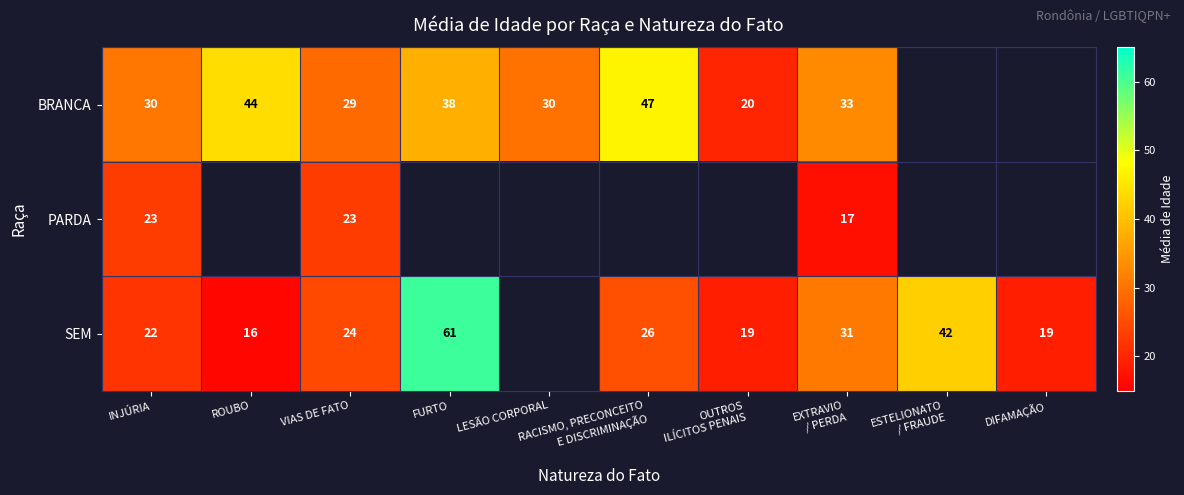

What is the total value across all series at VIAS DE FATO?

76